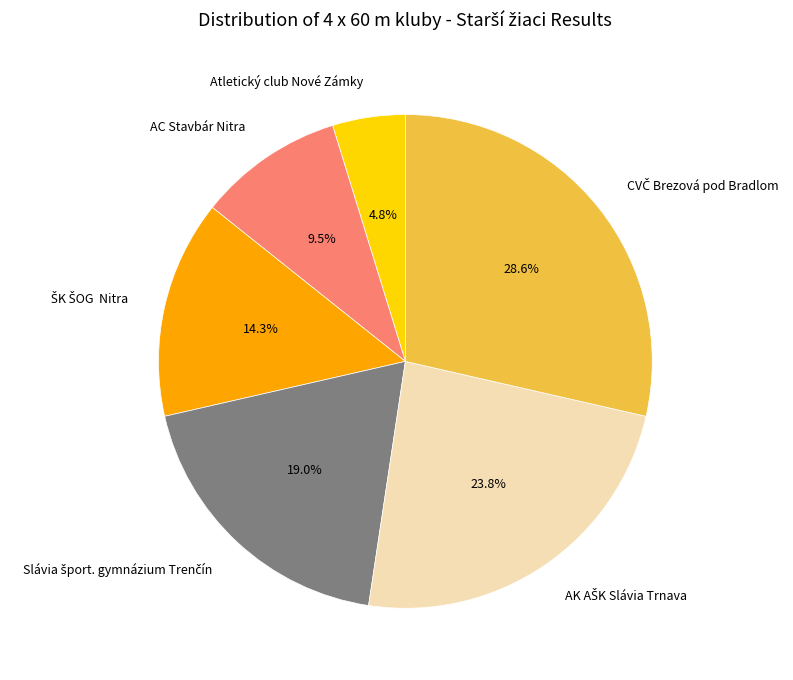

What portion of the pie excludes AC Stavbár Nitra?

90.5%